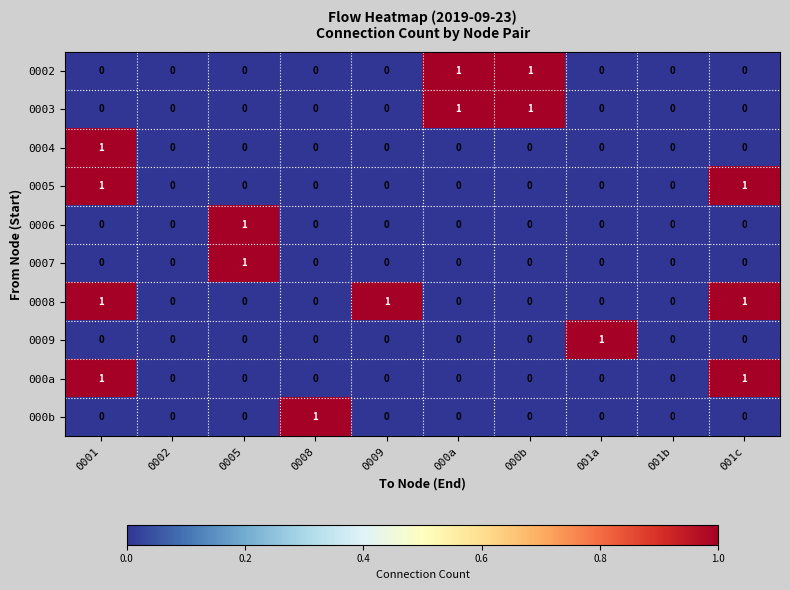

What is the total value across all series at 0001?

4